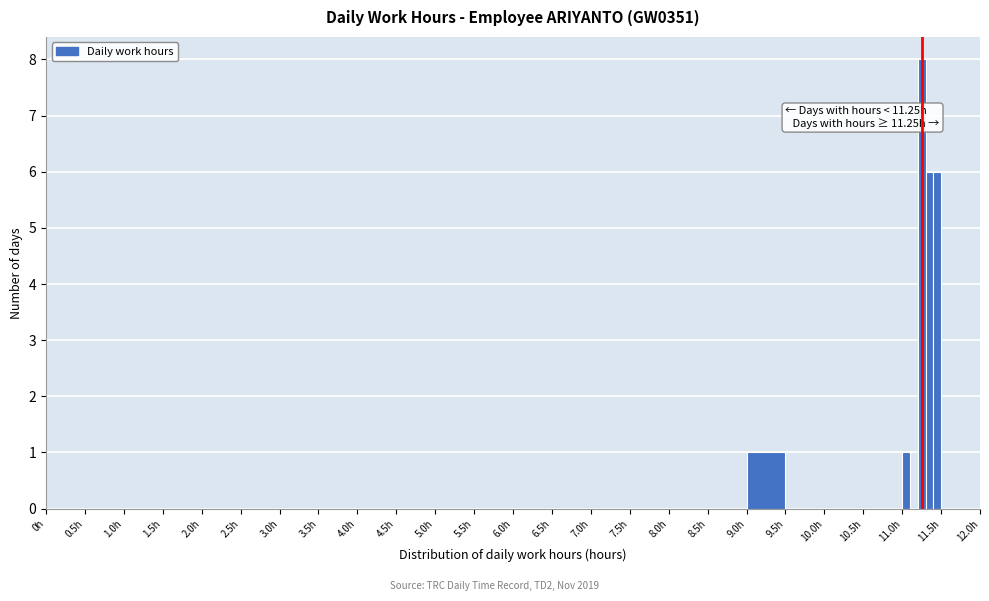

Read against the x-axis, roughly where is the centre of the tallest bar?

11.25